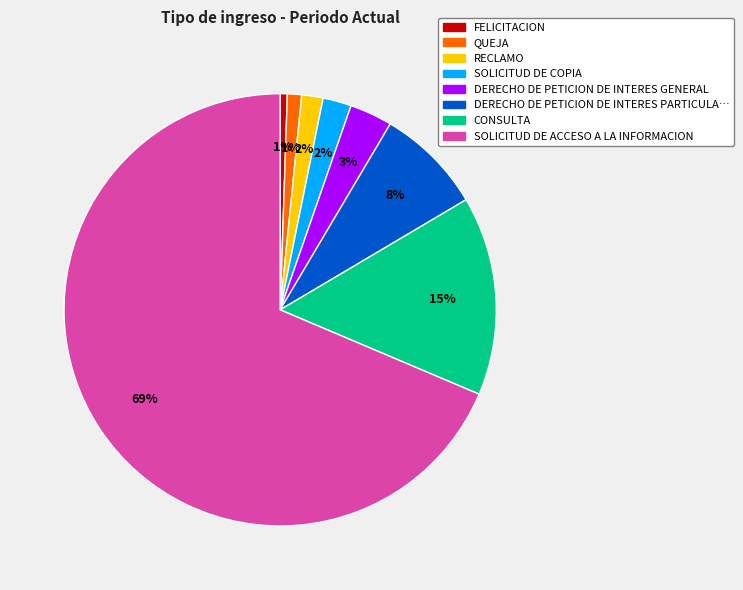

Does any single category account for the majority?

Yes